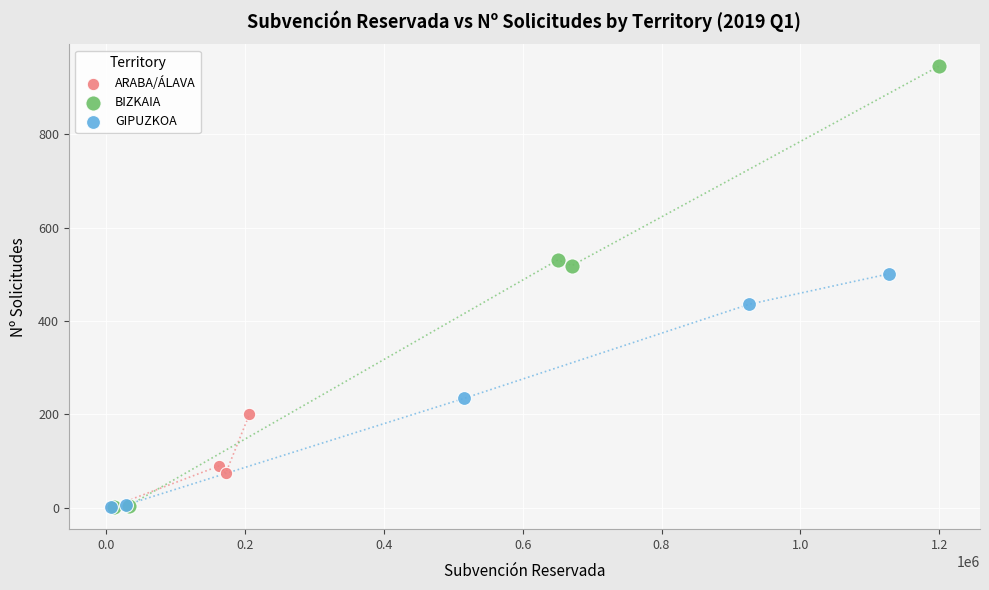

Which series has the widest spread of Y values?

BIZKAIA